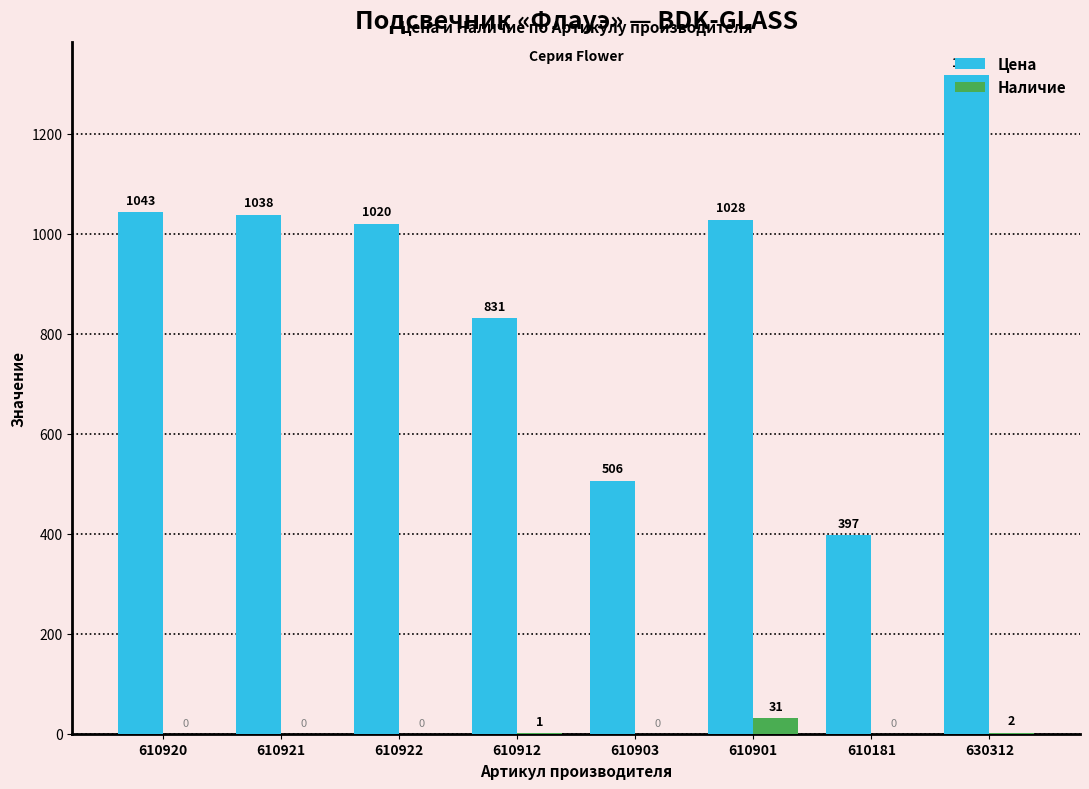

What is the maximum value for Цена?

1318